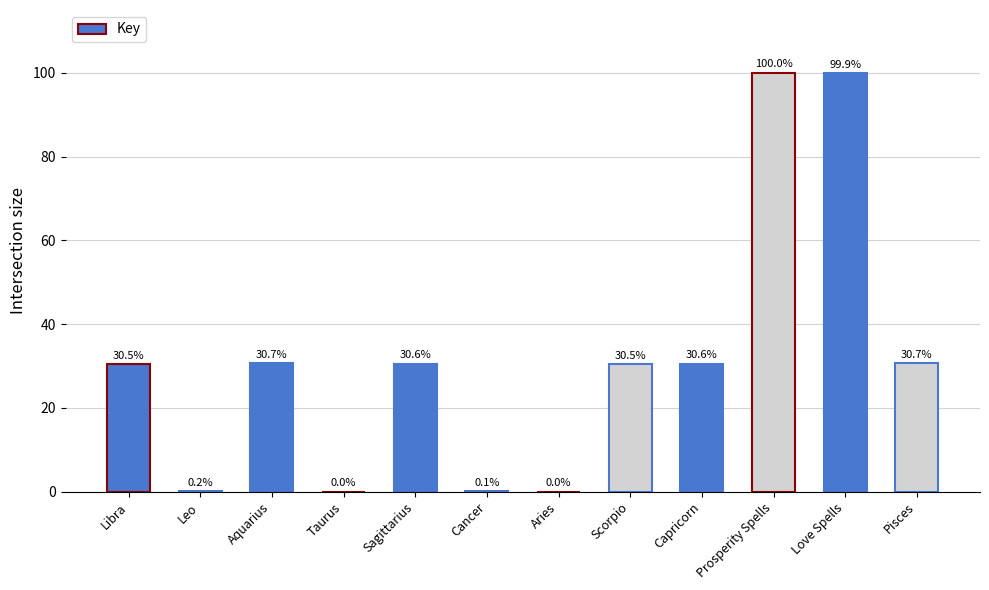

Are the bars grouped side by side (vs. stacked)?

No